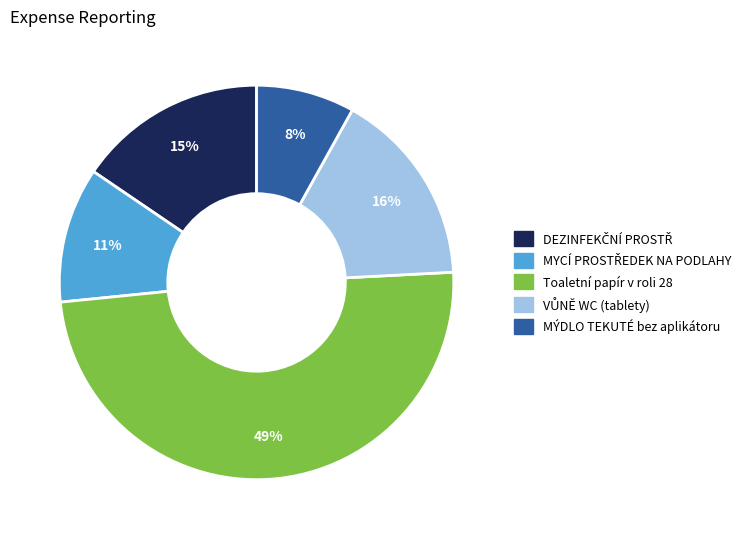

Which slice is the smallest?

MÝDLO TEKUTÉ bez aplikátoru